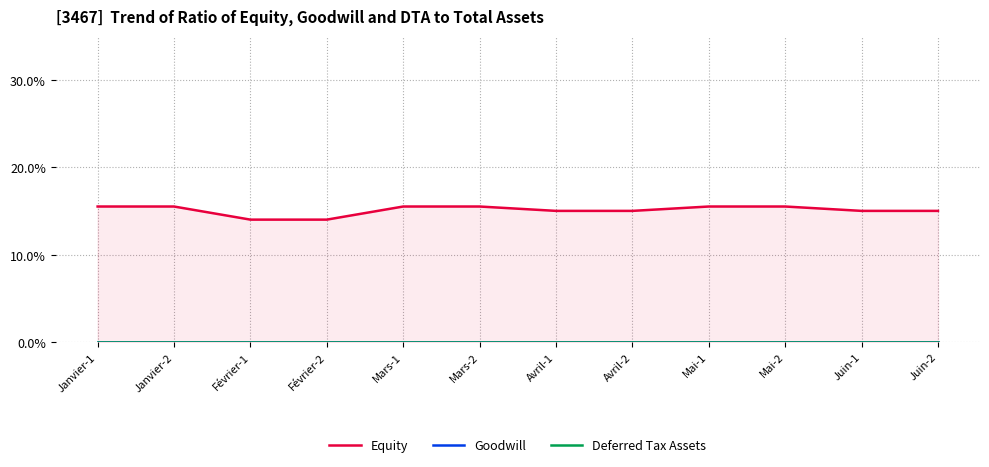

The Deferred Tax Assets series shows 0.0 at Mai-1. True or false?

True